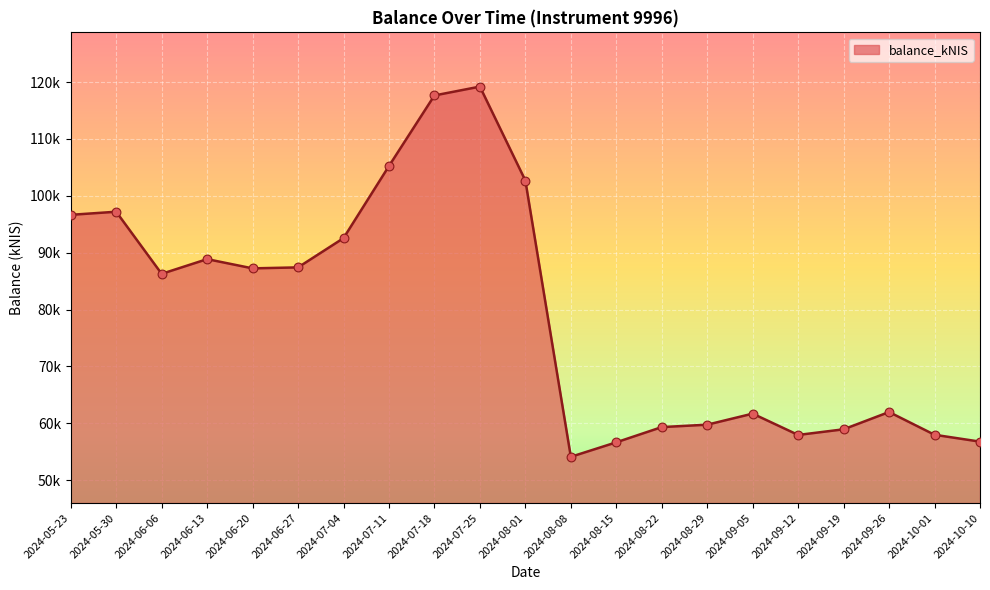

What is the change in value from 2024-09-05 to 2024-09-19?

-2754.1